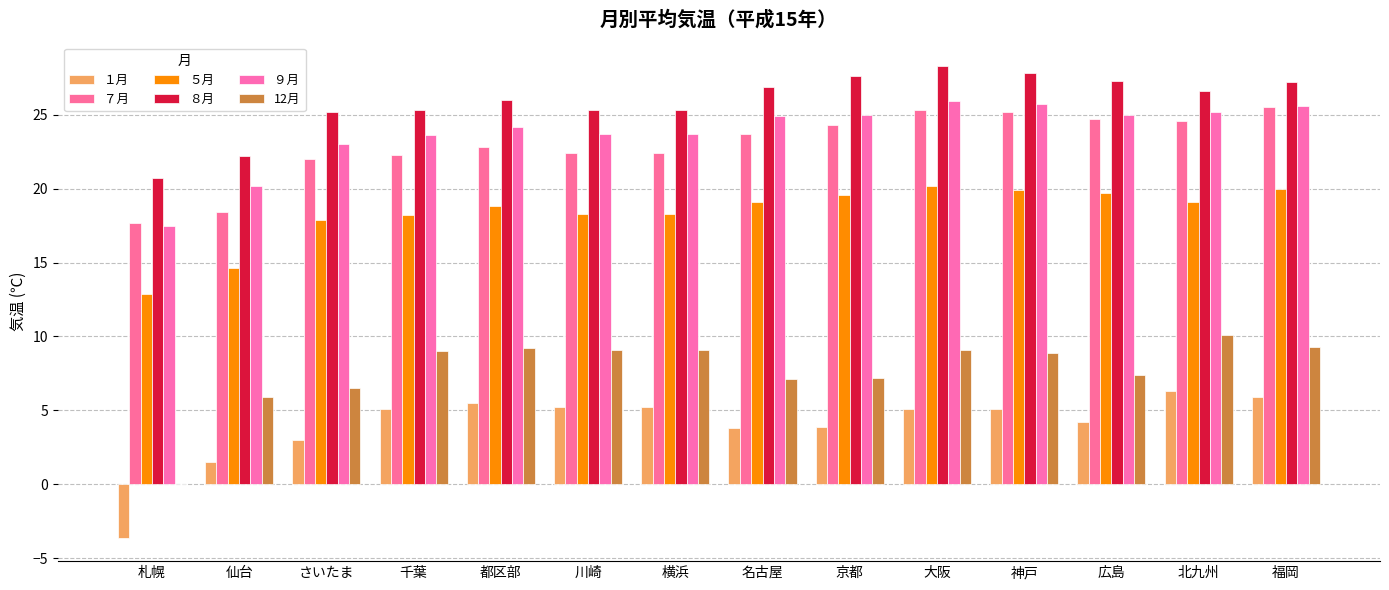

How many categories are shown in the chart?

14